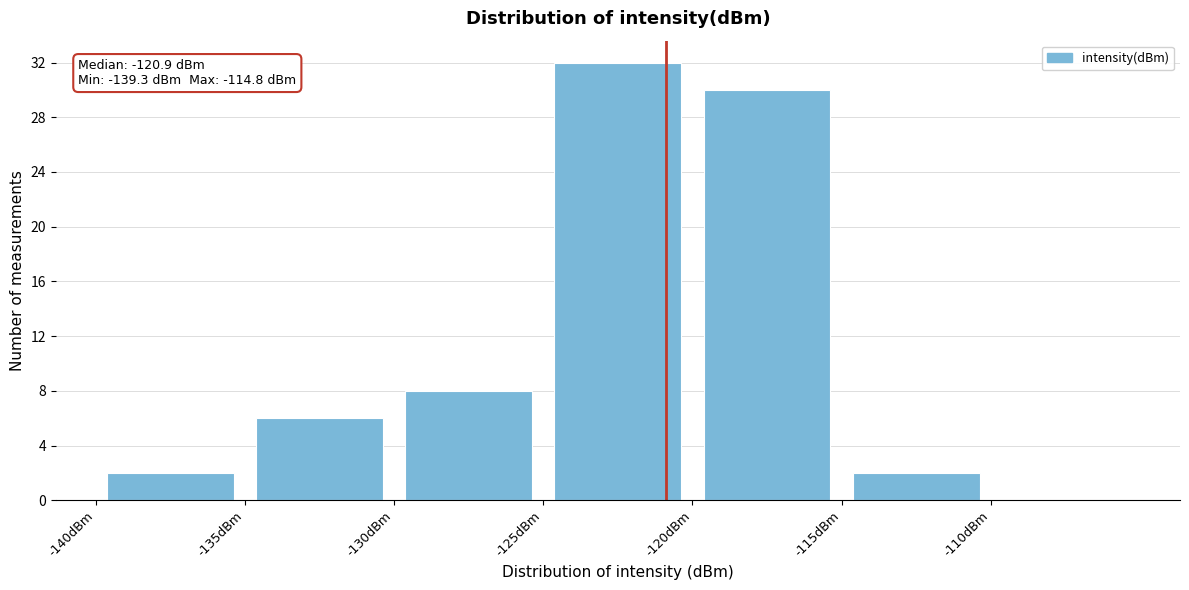

Over which range of the x-axis is the bar tallest?

-125 to -120